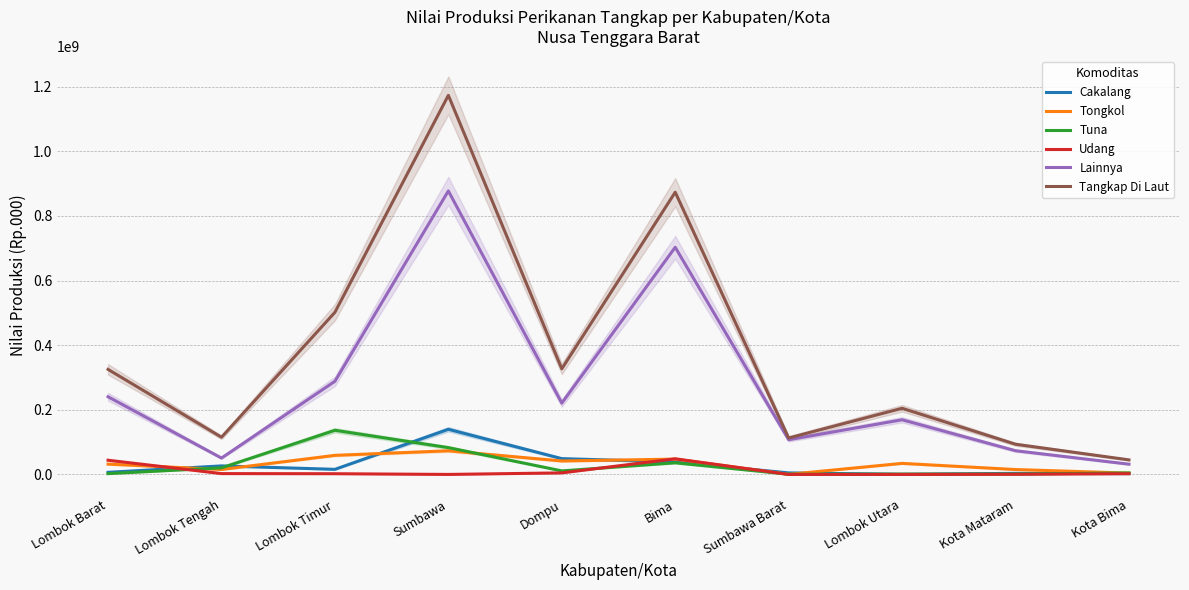

True or false: Udang and Tangkap Di Laut intersect in this chart.

False